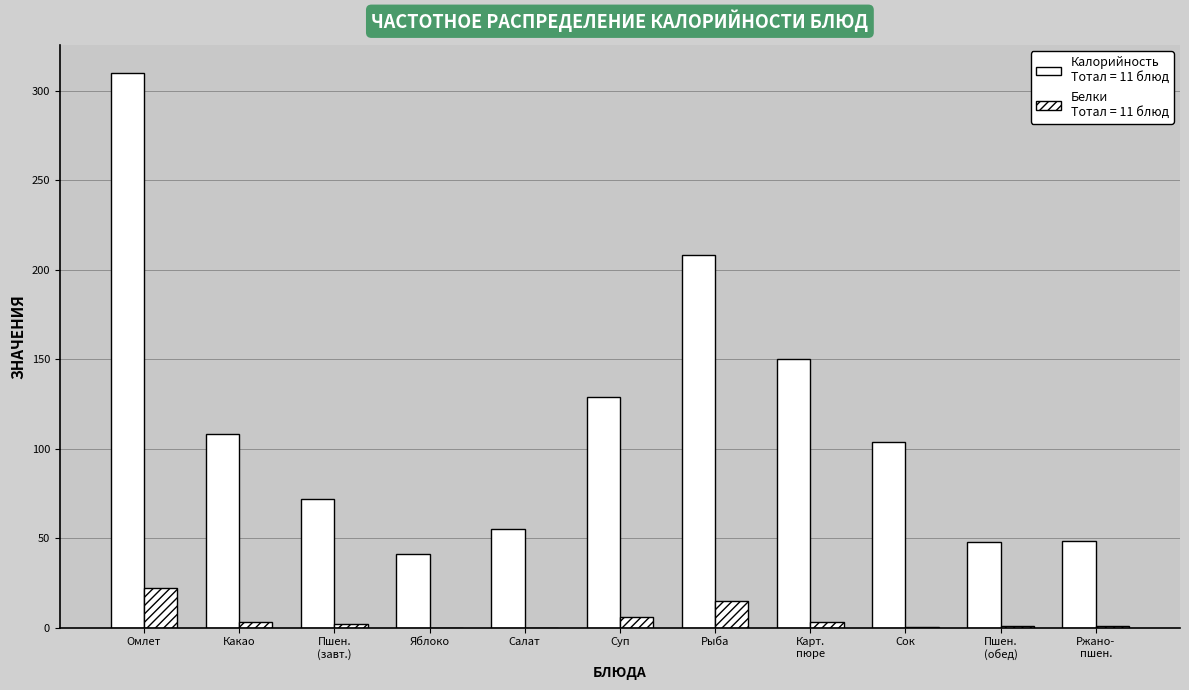

Is it true that Белки equals 15.1 at Салат?

False